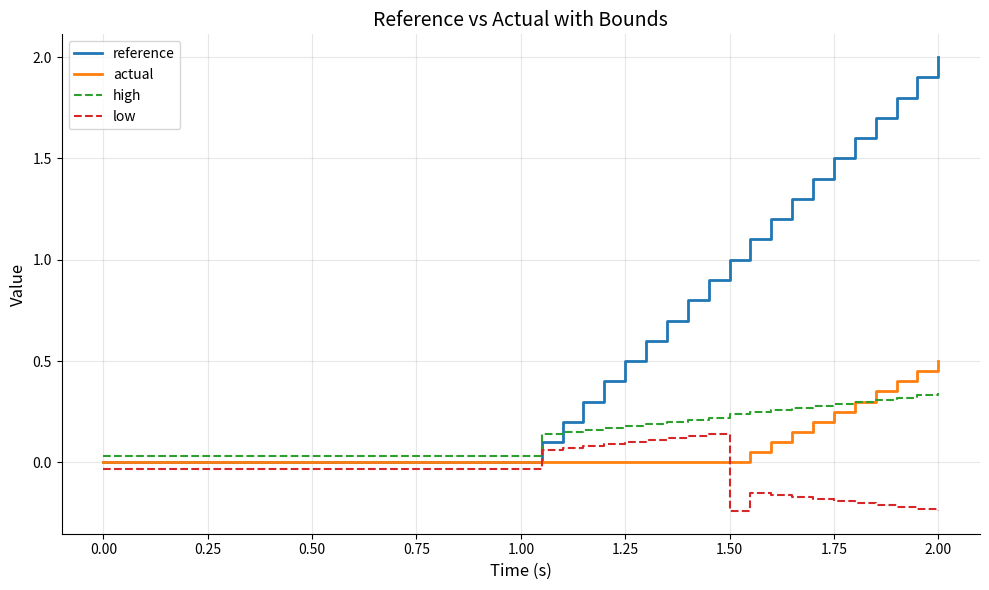

List the series in order of their peak value, lowest first.

low, high, actual, reference